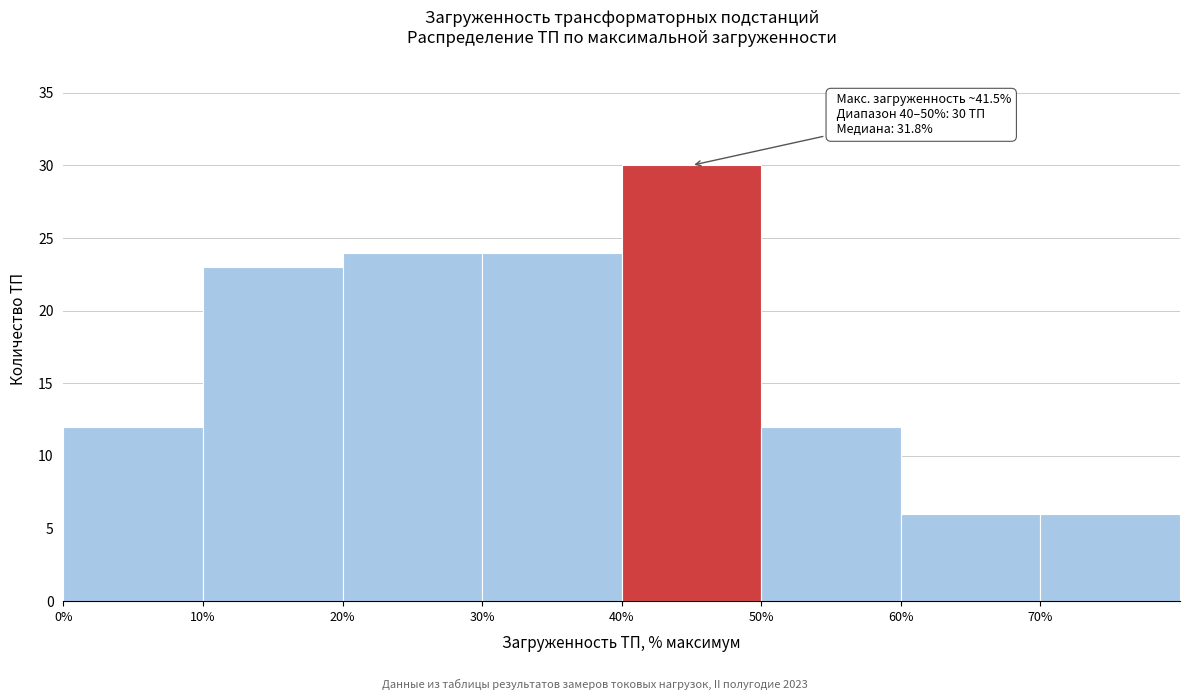

Over which range of the x-axis is the bar tallest?

40 to 50